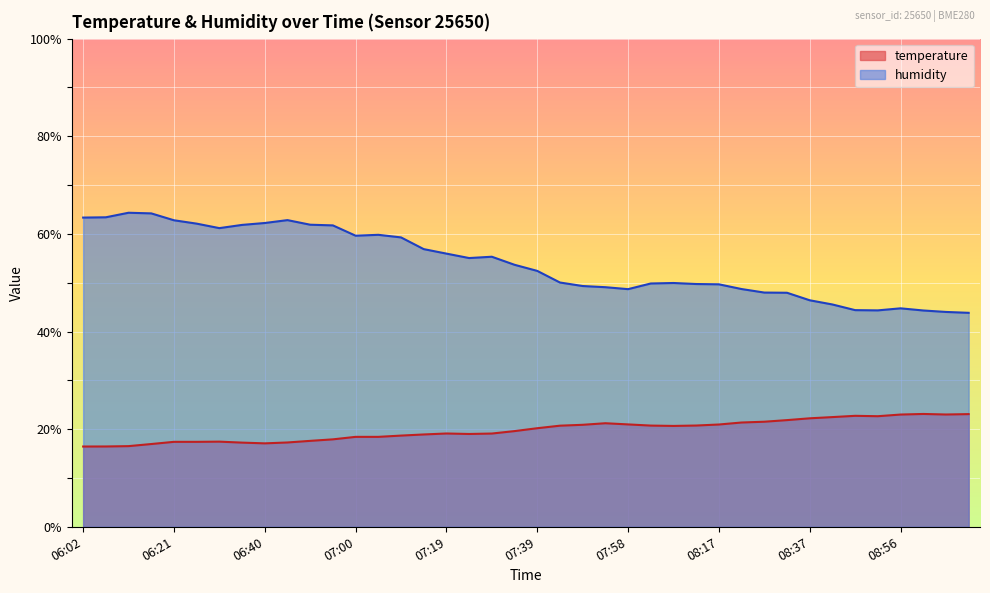

Where does the humidity series first go above 53?

06:02